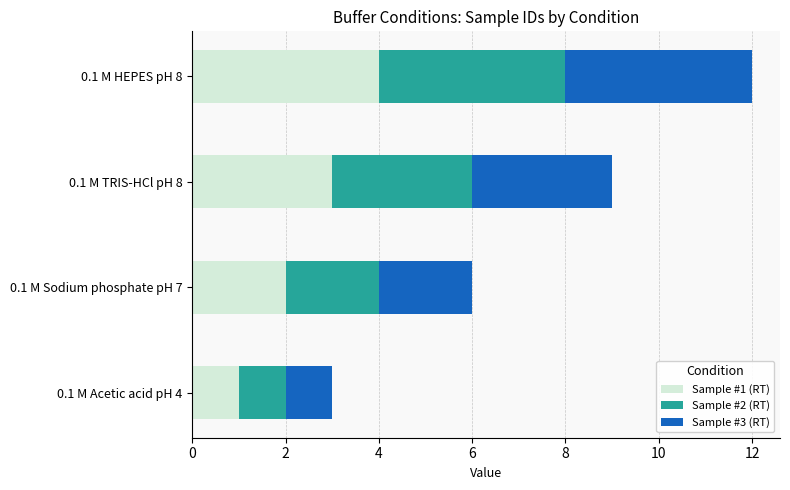

At which label does Sample #1 (RT) reach its peak?

0.1 M HEPES pH 8